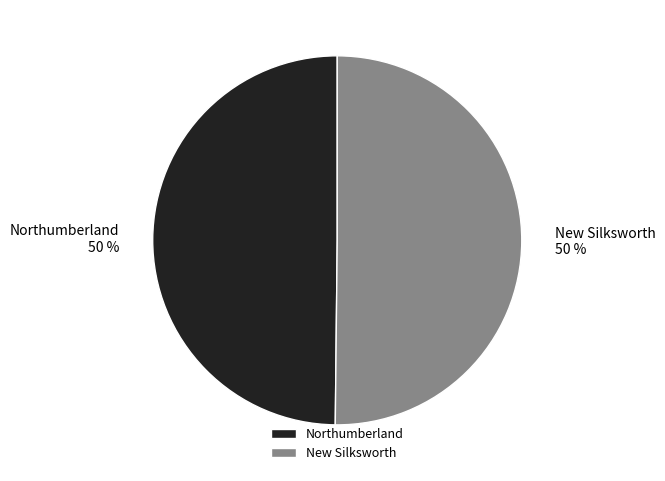

Approximately how many times larger is the value at Northumberland compared to New Silksworth?

1.0